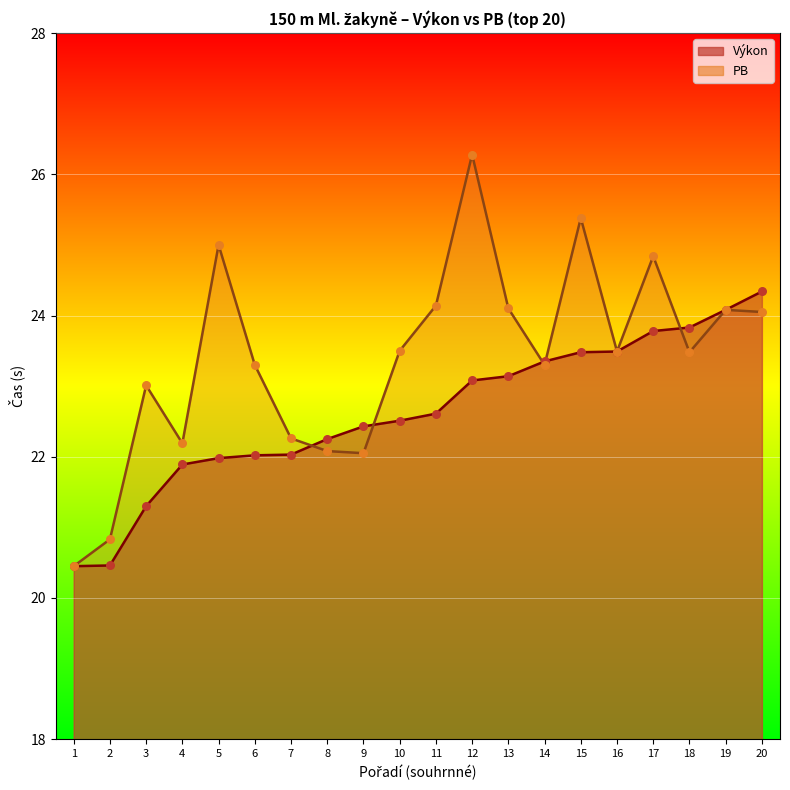

At which category is the sum across all series the highest?

12